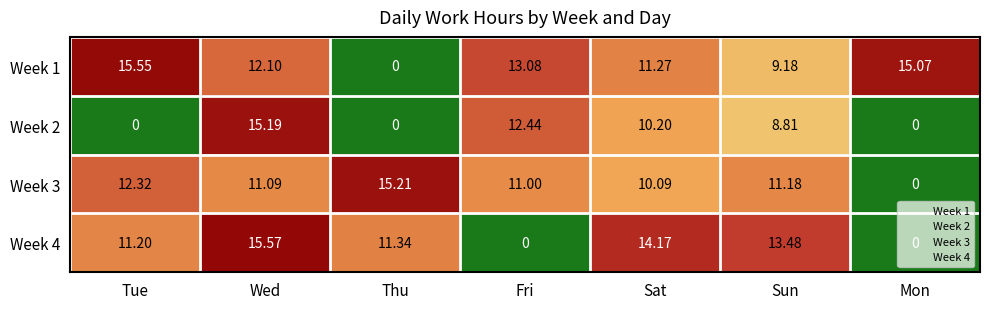

Which series has the widest spread of values?

Week 4